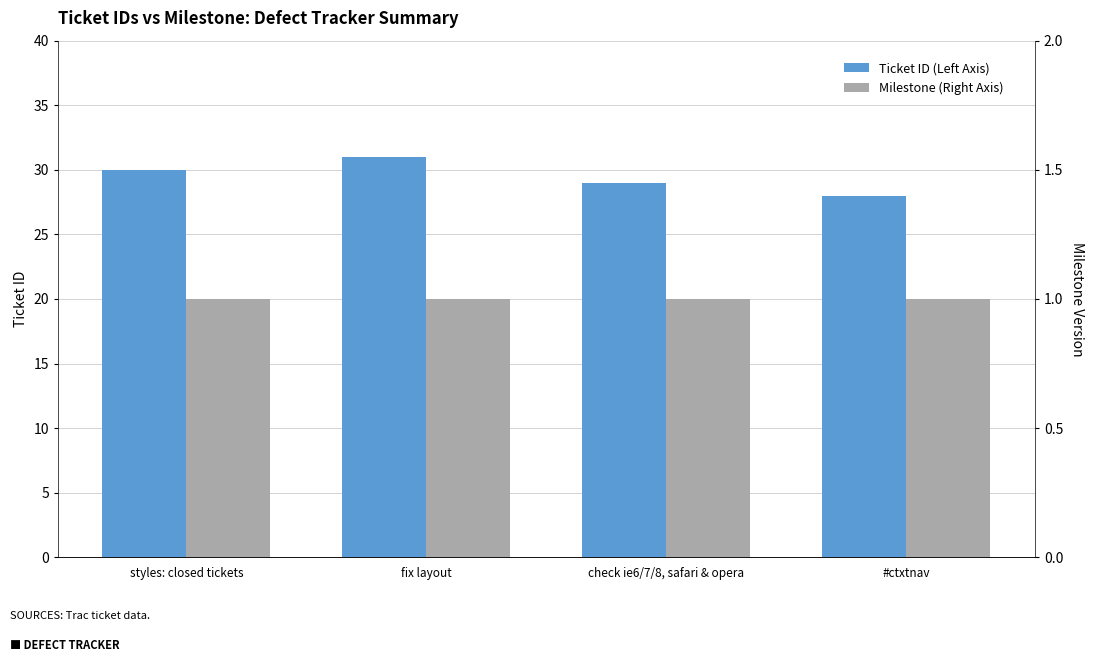

What is the value of the Ticket ID (Left Axis) bar at the 2nd from the left?

31